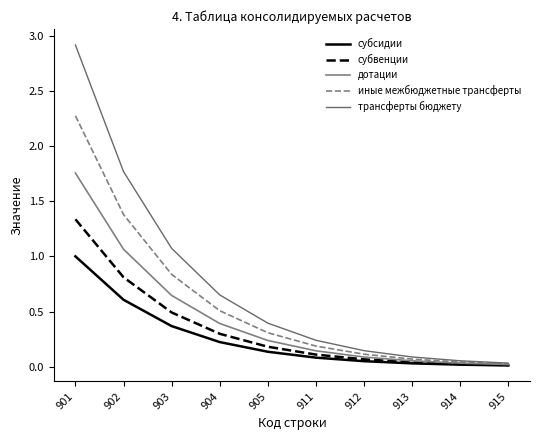

What is the difference between the maximum and minimum values in the субвенции series?

1.3